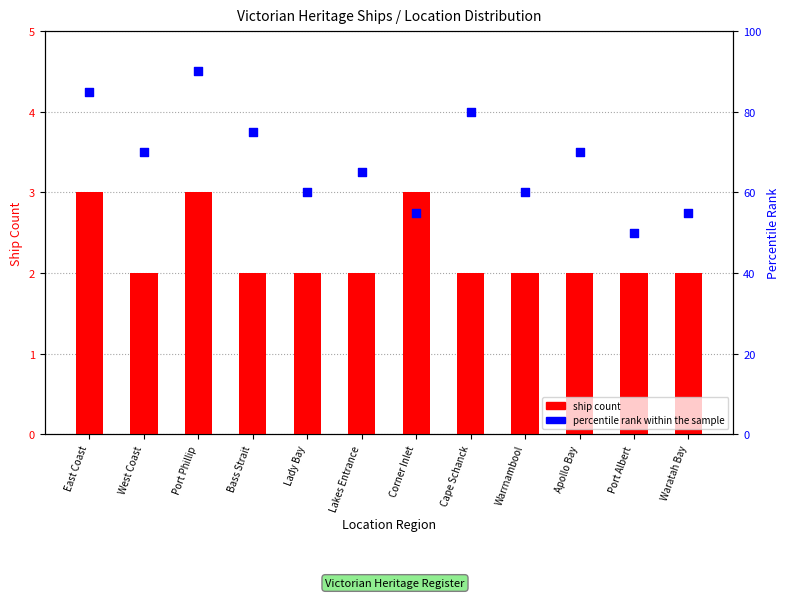

At which category is the sum across all series the highest?

Port Phillip